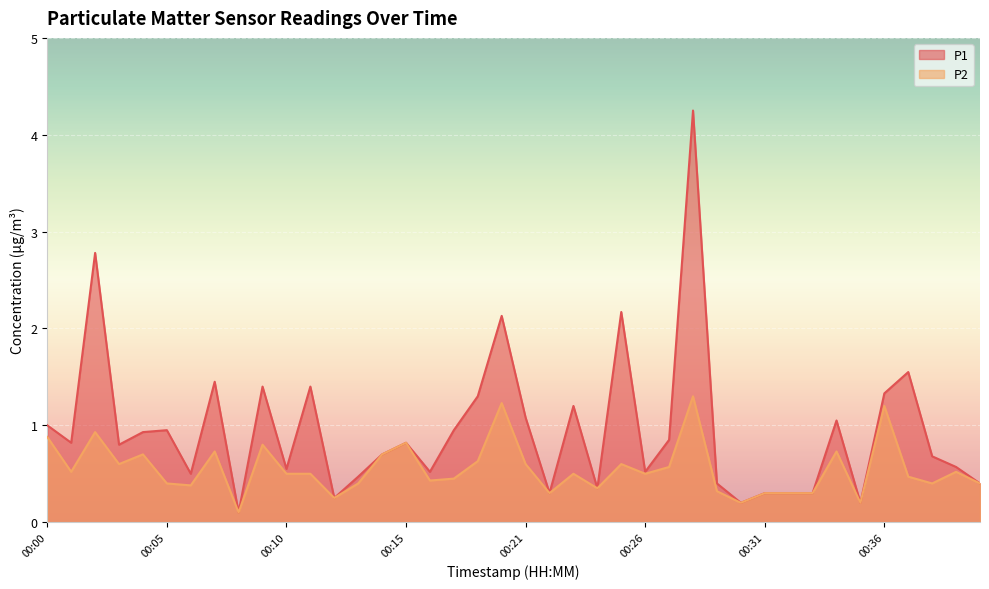

List the labels in order of P1 value, largest first.

00:28, 00:02, 00:25, 00:20, 00:37, 00:07, 00:09, 00:11, 00:36, 00:18, 00:23, 00:21, 00:34, 00:00, 00:05, 00:17, 00:04, 00:27, 00:01, 00:15, 00:03, 00:14, 00:38, 00:39, 00:10, 00:16, 00:26, 00:06, 00:13, 00:29, 00:40, 00:24, 00:22, 00:31, 00:32, 00:33, 00:12, 00:30, 00:35, 00:08